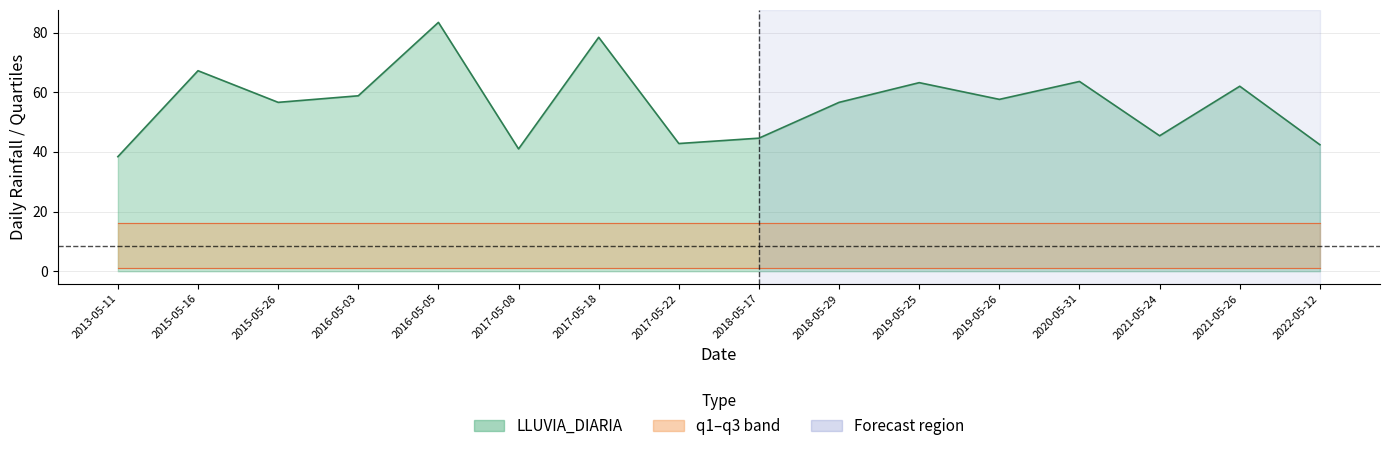

What position from the left is 2021-05-26?

15